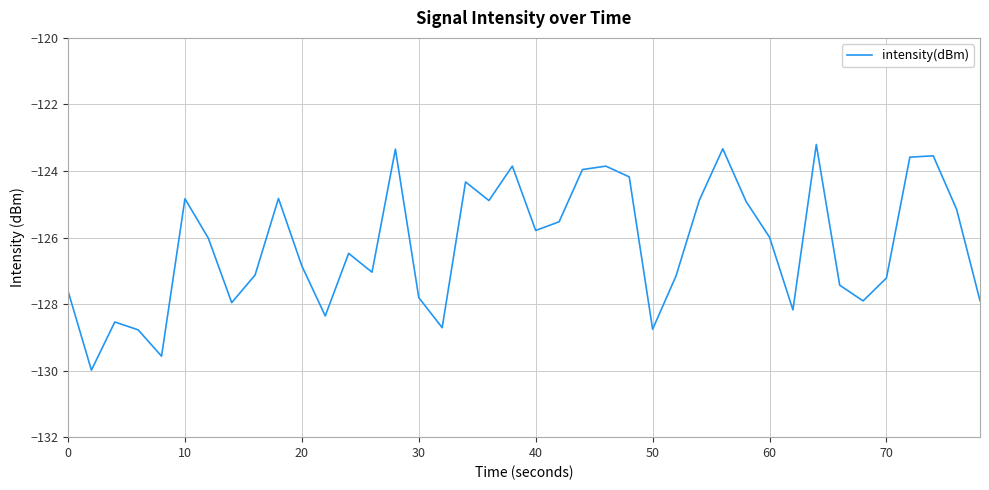

What is the difference between the maximum and minimum values?

6.8